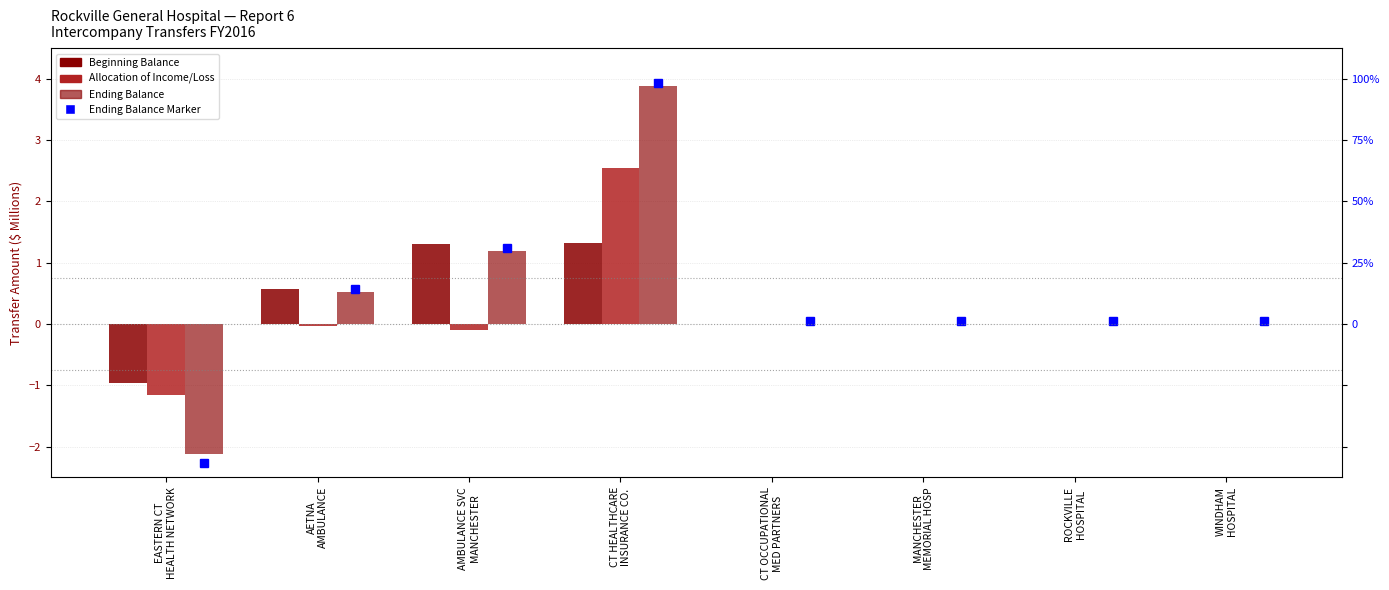

Count the number of categories in the chart.

8